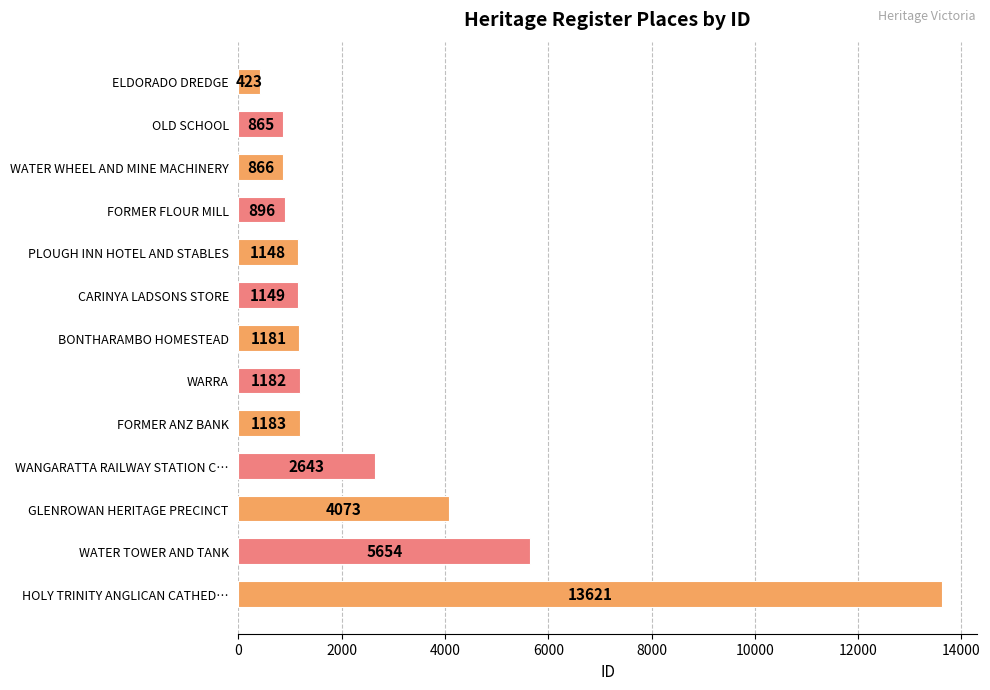

How many series are shown in this chart?

1